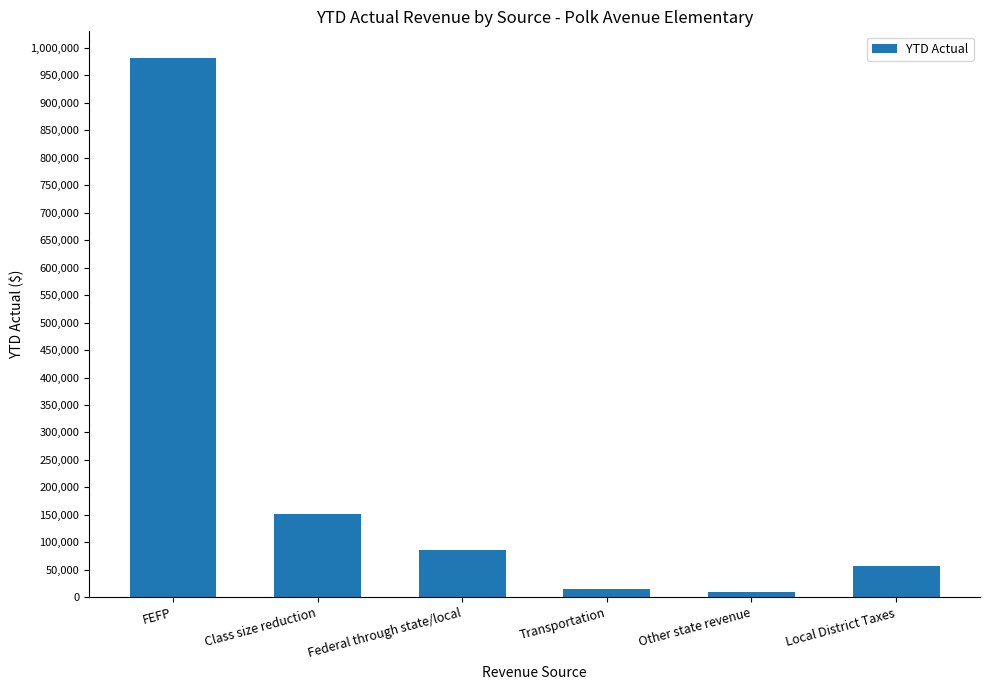

How many values exceed 86306?

3